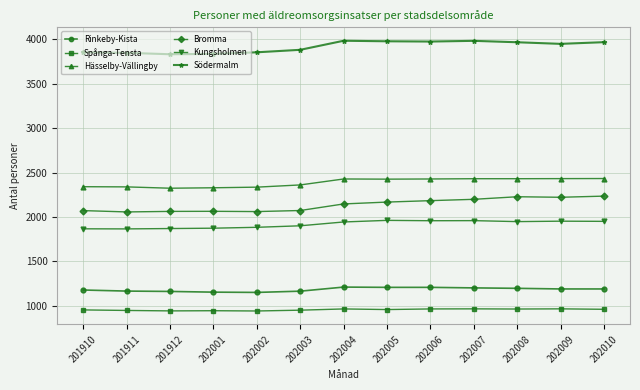

Rank the series by their maximum value, from highest to lowest.

Södermalm, Hässelby-Vällingby, Bromma, Kungsholmen, Rinkeby-Kista, Spånga-Tensta